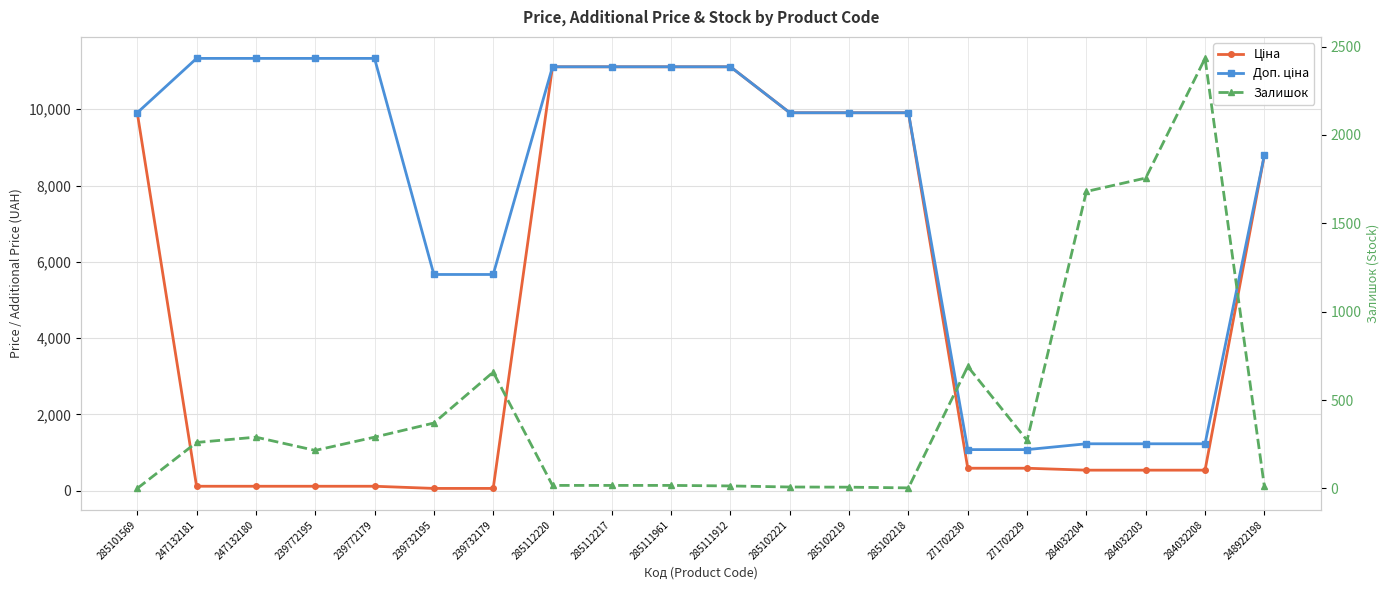

True or false: Доп. ціна has more than 0 points higher than both neighbors.

False